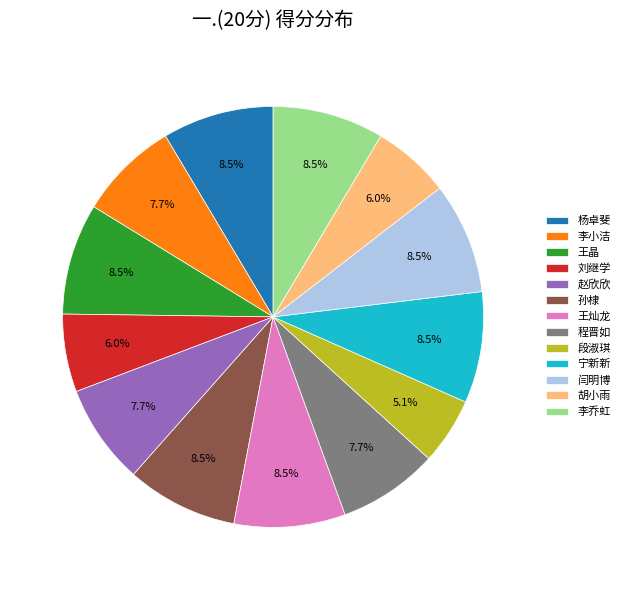

Which has a higher value, 闫明博 or 李小洁?

闫明博